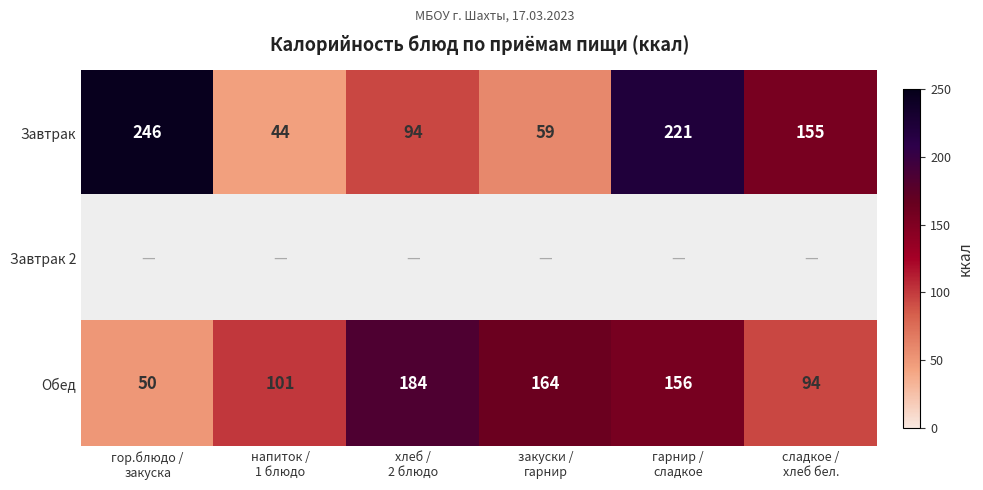

What is the sum of all Завтрак values?

819